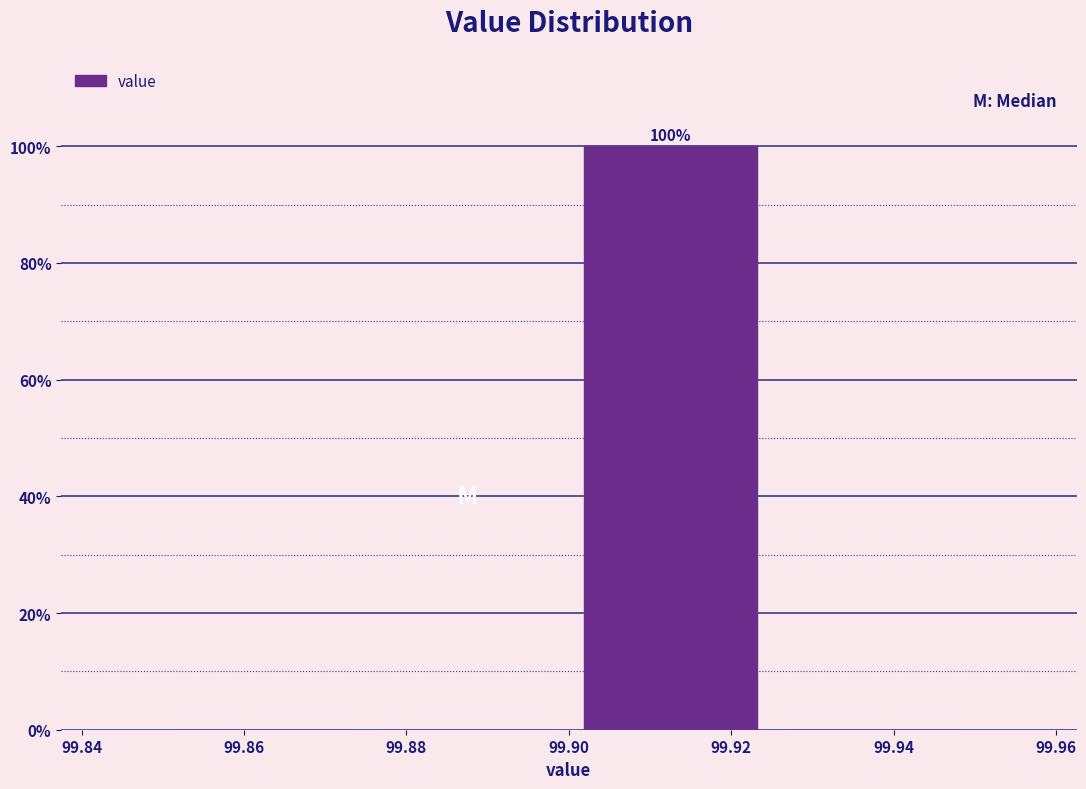

Over which range of the x-axis is the bar tallest?

99.900 to 99.925